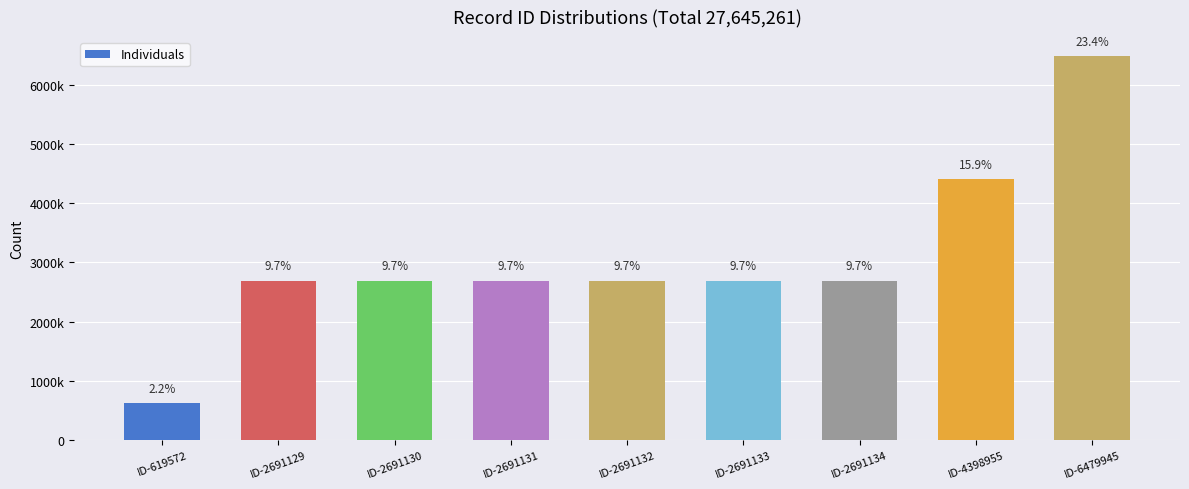

What is the smallest value displayed?

619572